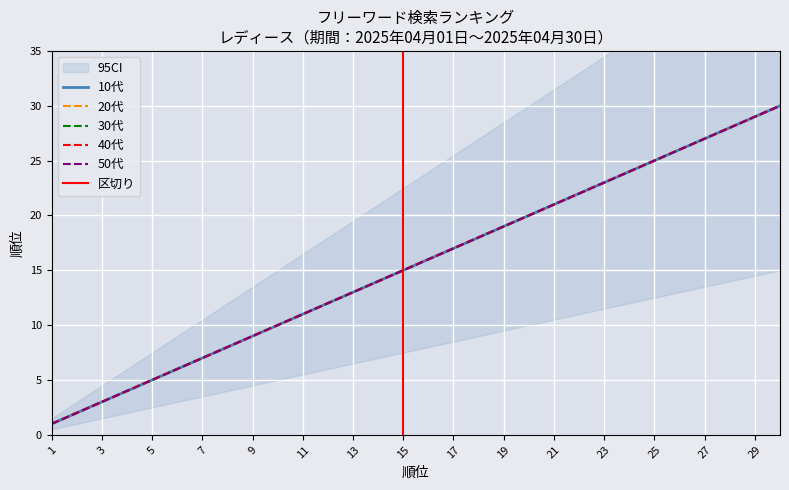

What is the sum of all 30代 values?

465